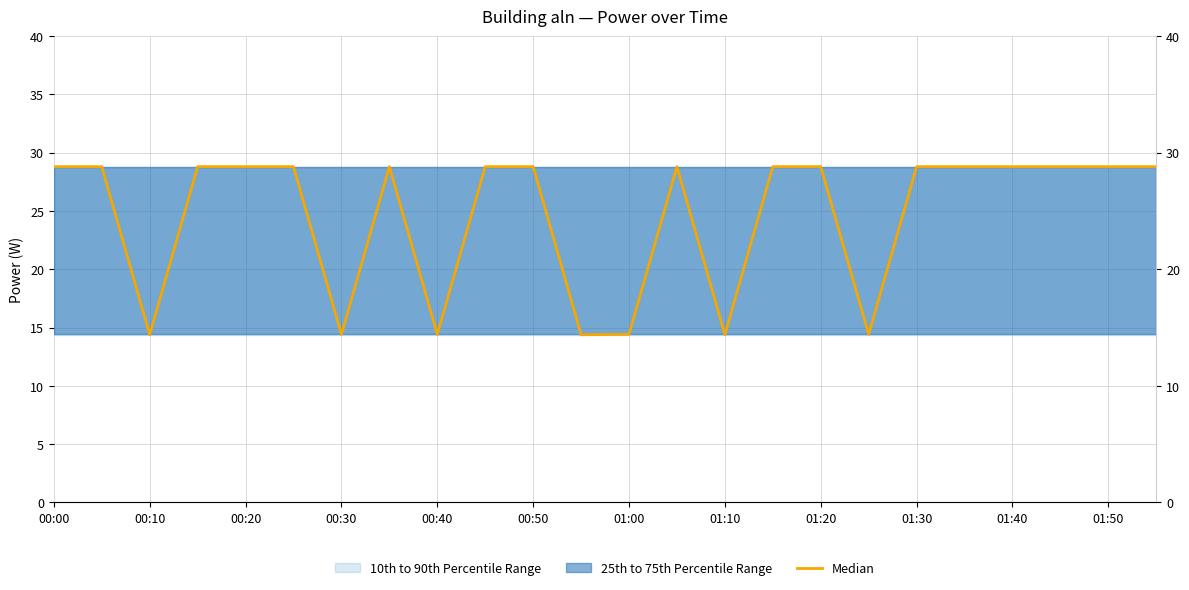

Reading left to right, list all the values displayed in this chart.

28.8	28.8	14.4	28.8	28.8	28.8	14.4	28.8	14.4	28.8	28.8	14.4	14.4	28.8	14.4	28.8	28.8	14.4	28.8	28.8	28.8	28.8	28.8	28.8